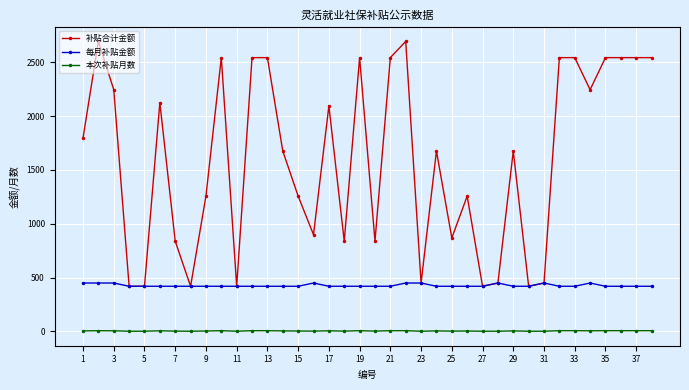

How many lines are shown in the chart?

3